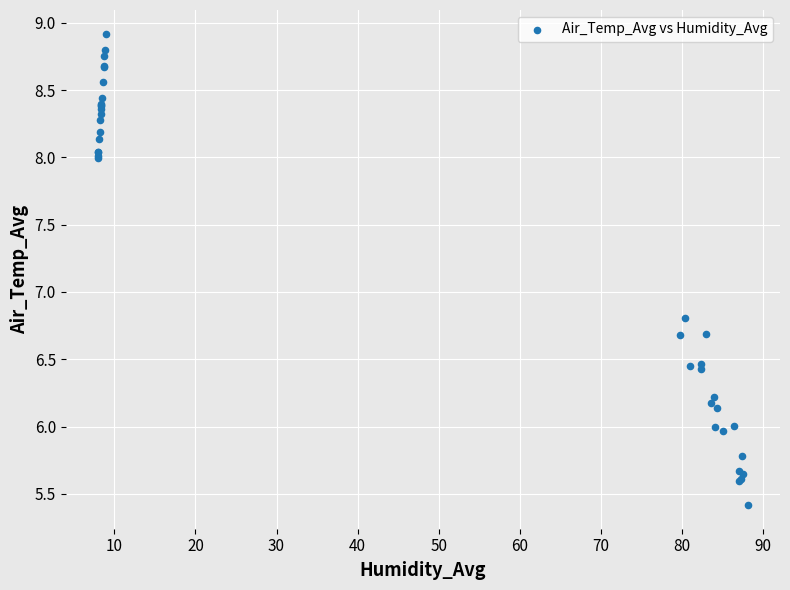

What Y value in the scatter plot is closest to 7?

6.8